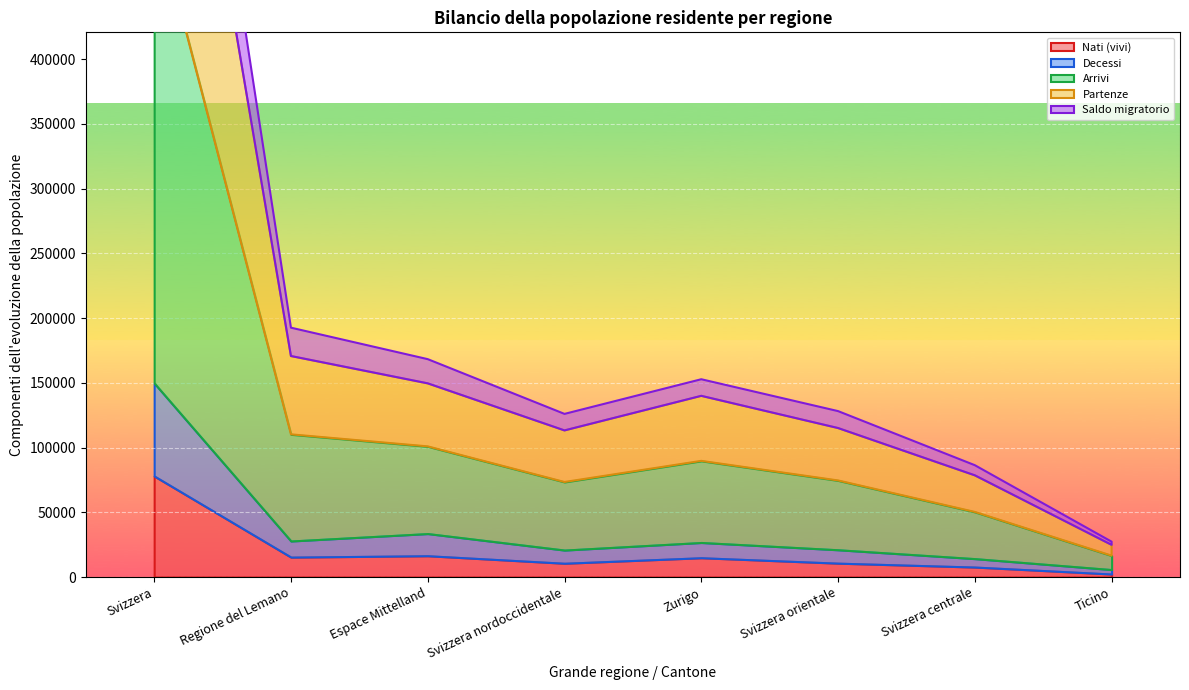

How many data points in Nati (vivi) are above 14886?

3